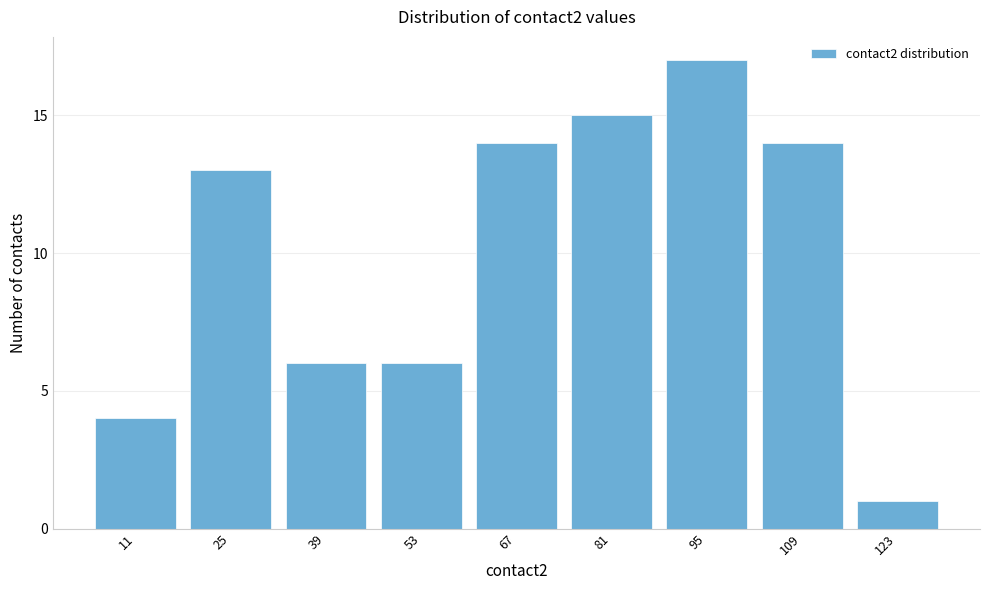

Reading left to right, list all the values displayed in this chart.

4	13	6	6	14	15	17	14	1